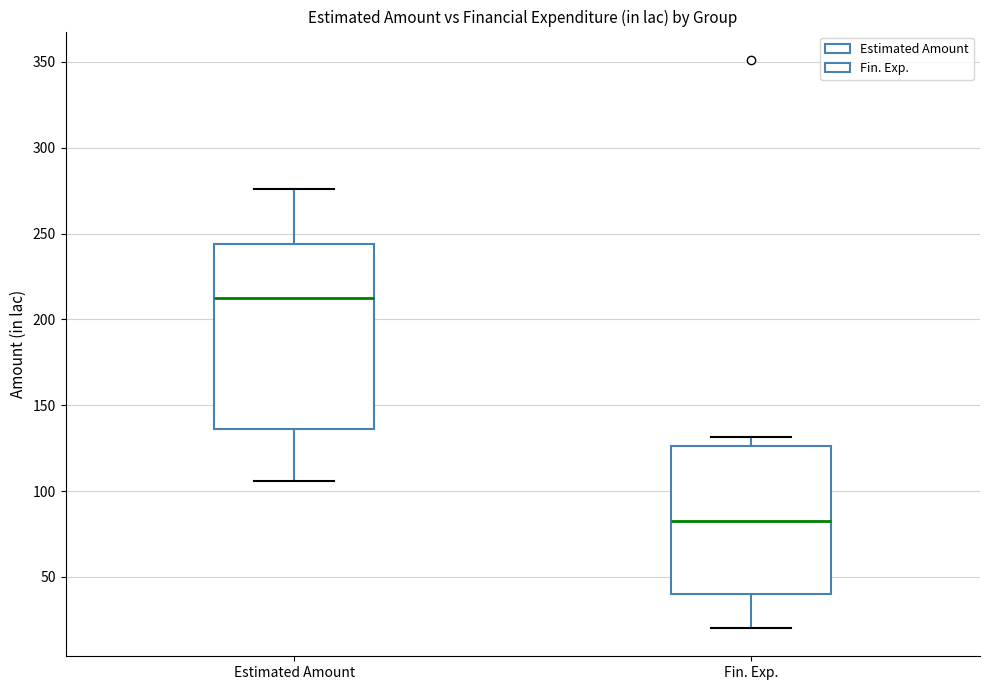

Reading left to right, transcribe this box plot: for each box, give where its median line is, the range the box spans, and where its two whiskers end, as read against the y-axis. The values are not printed on the chart, so give them approximately, as read against the axis.

Estimated Amount: median 215, box 135 to 245, whiskers 105 to 275
Fin. Exp.: median 80, box 40 to 125, whiskers 20 to 130